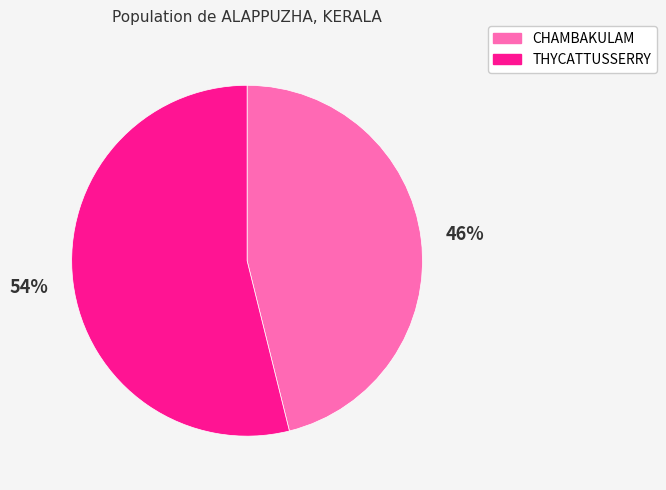

Combined, do THYCATTUSSERRY and CHAMBAKULAM account for over 50%?

Yes